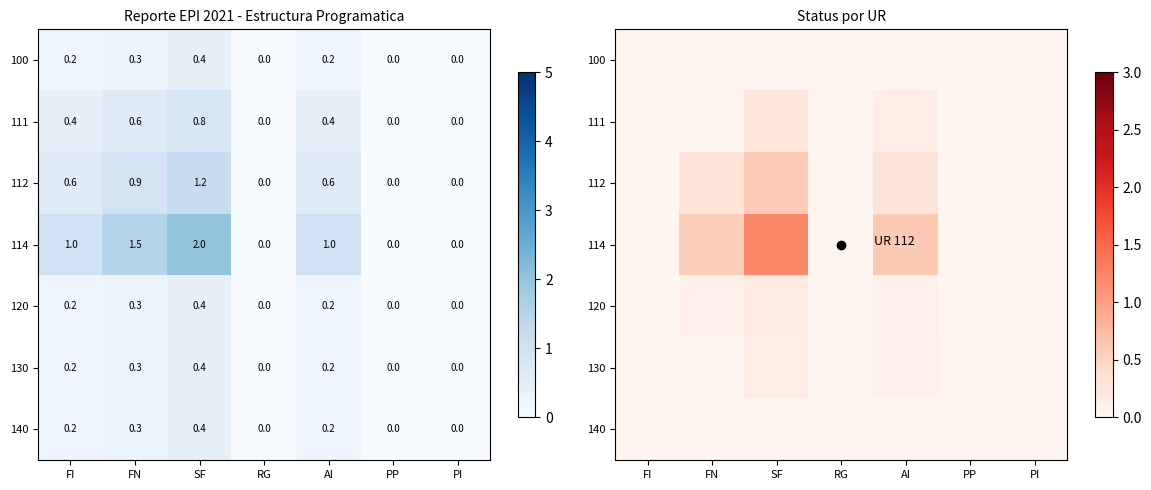

List the series in order of their peak value, highest first.

114, 112, 111, 120, 130, 100, 140